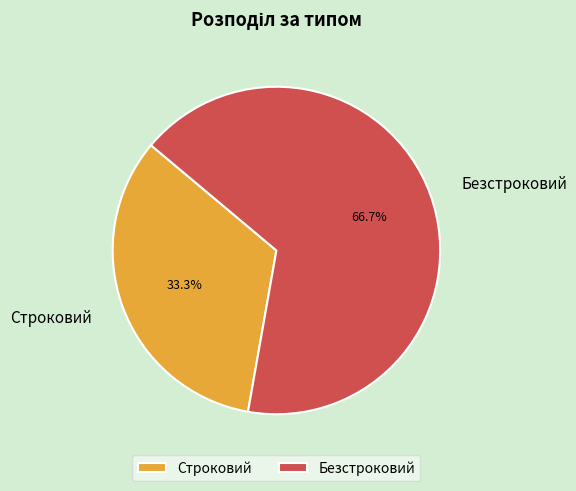

Which category has the biggest portion of the pie?

Безстроковий